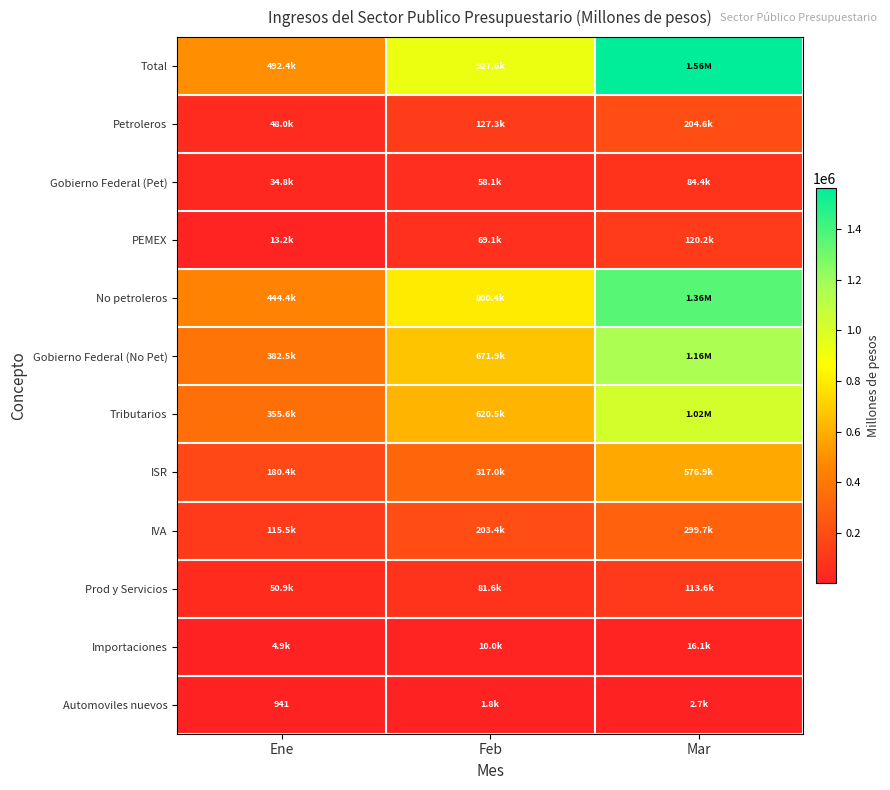

What is the sum of all Gobierno Federal (No Pet) values?

2219003.5